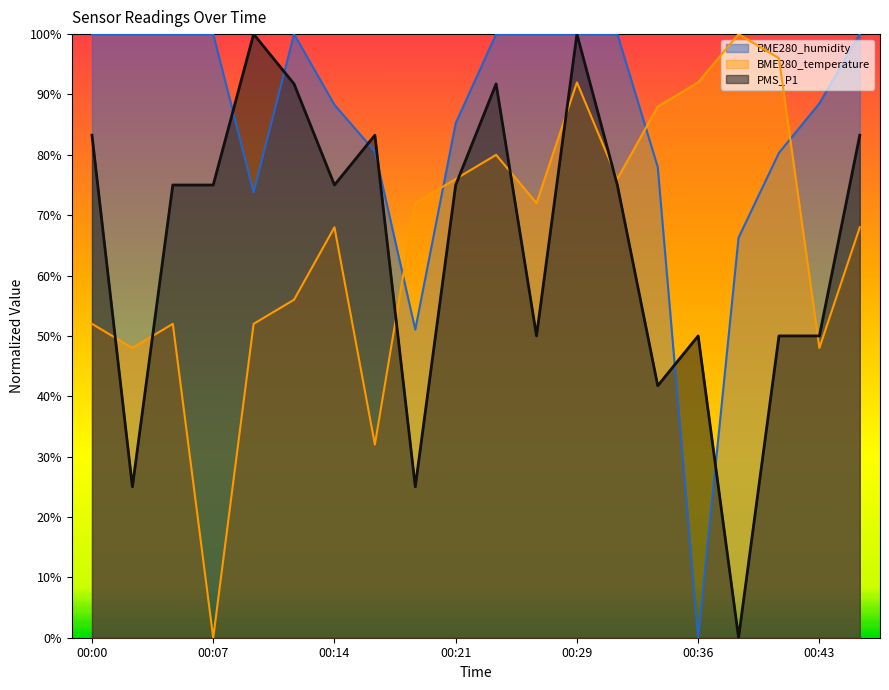

Which series has the largest range (max minus min)?

BME280_humidity